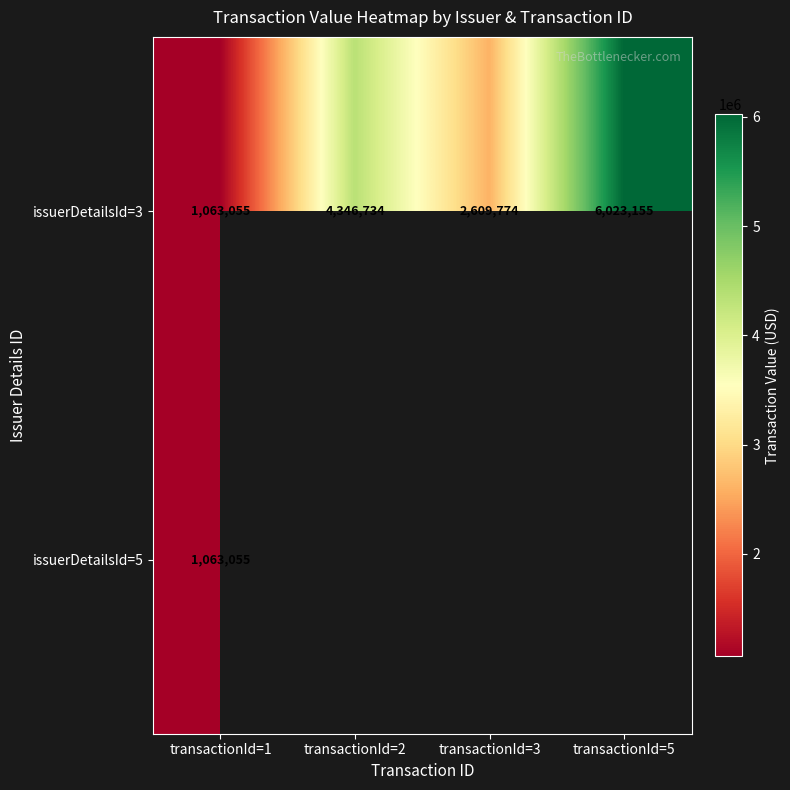

Which has a higher value, transactionId=3 or transactionId=1?

transactionId=3